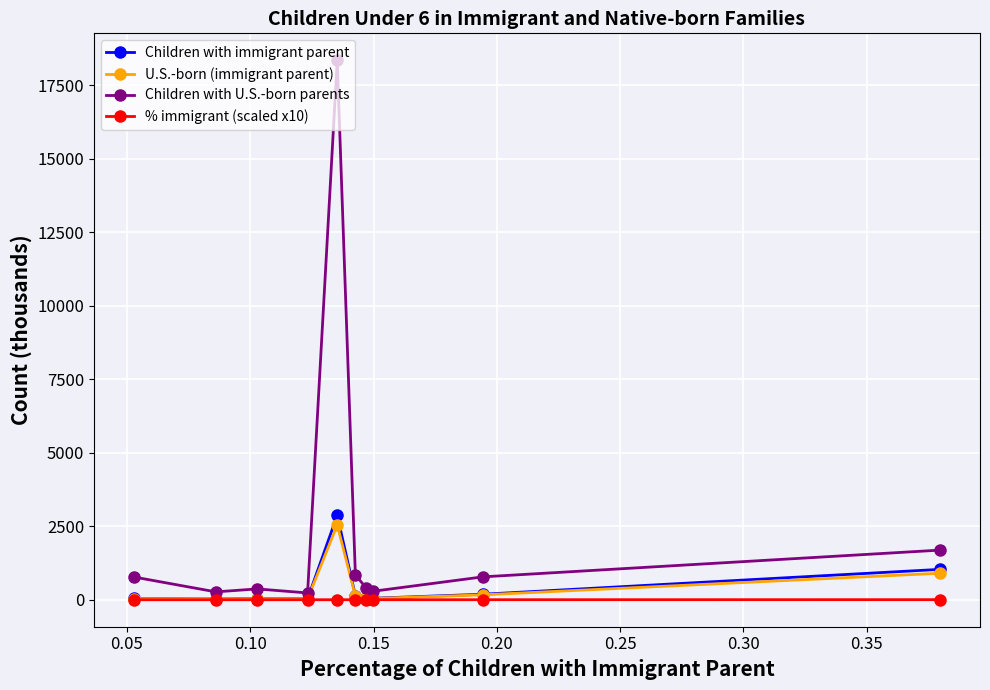

Rank the series by their maximum value, from lowest to highest.

% immigrant (scaled x10), U.S.-born (immigrant parent), Children with immigrant parent, Children with U.S.-born parents